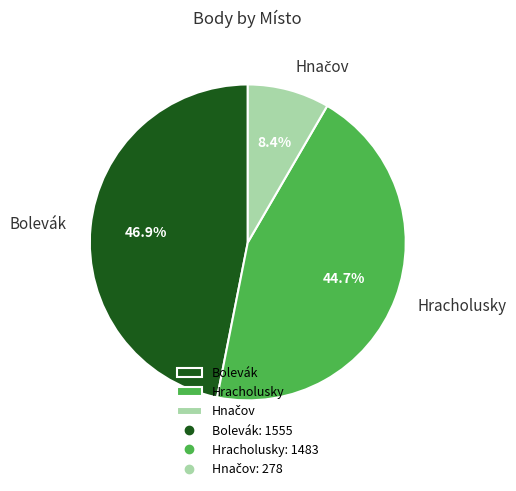

Which slice is the largest?

Bolevák